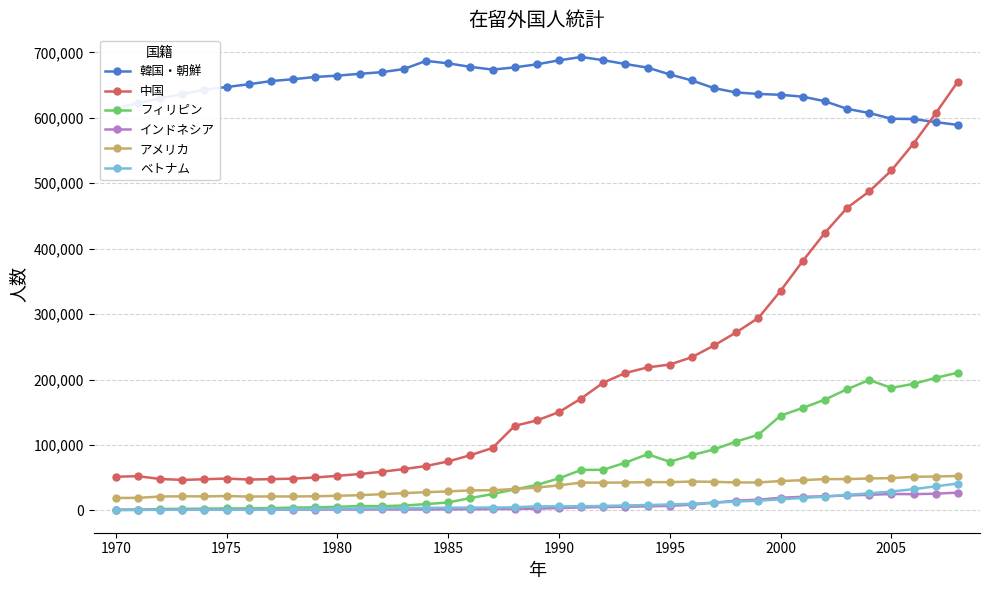

True or false: 韓国・朝鮮 has more than 1 points higher than both neighbors.

True